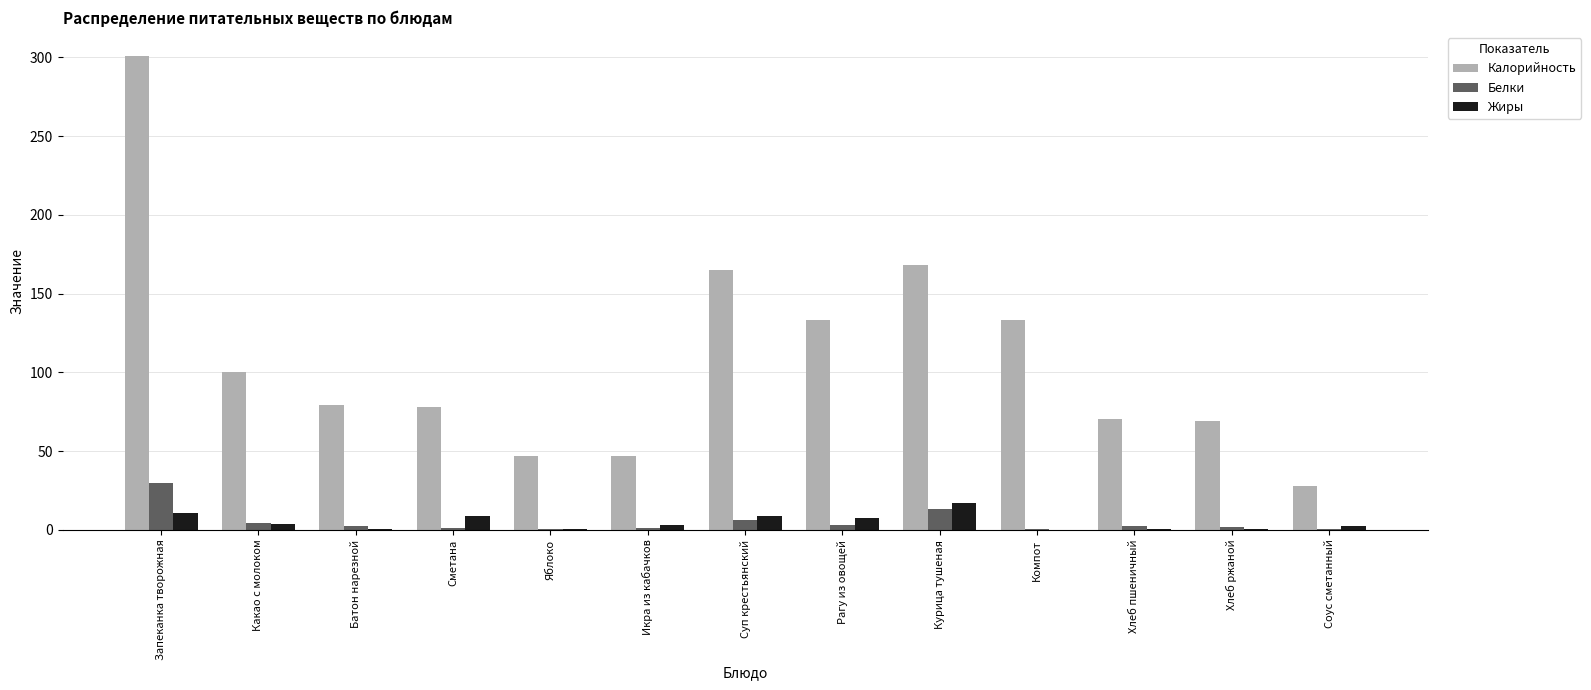

The value of Жиры at Рагу из овощей is 7.4. True or false?

True